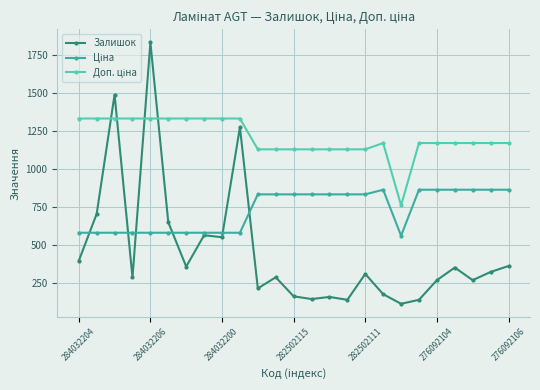

Which series has the largest range (max minus min)?

Залишок